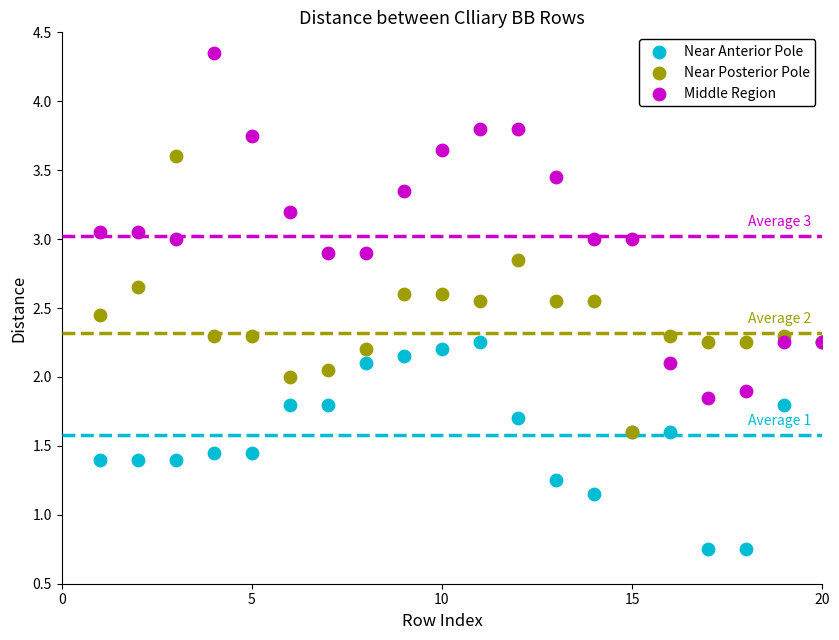

Which series reaches the minimum Y coordinate?

Near Anterior Pole